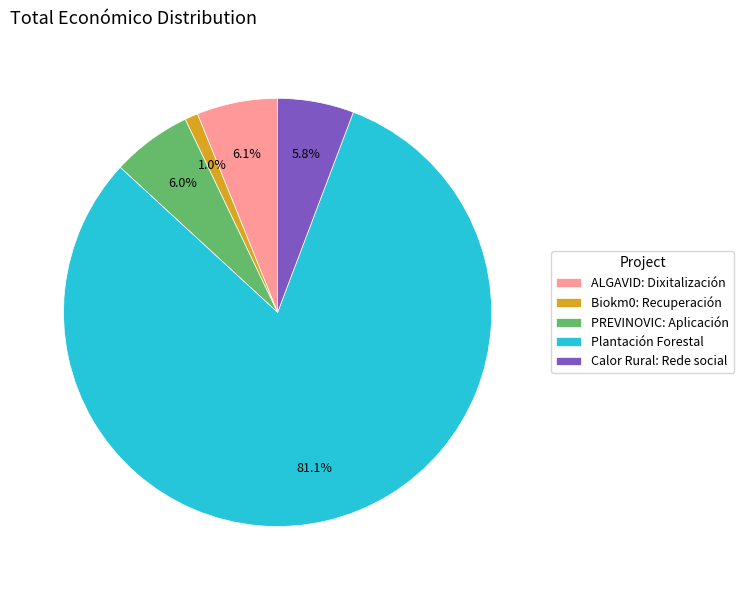

Which category has the biggest portion of the pie?

Plantación Forestal